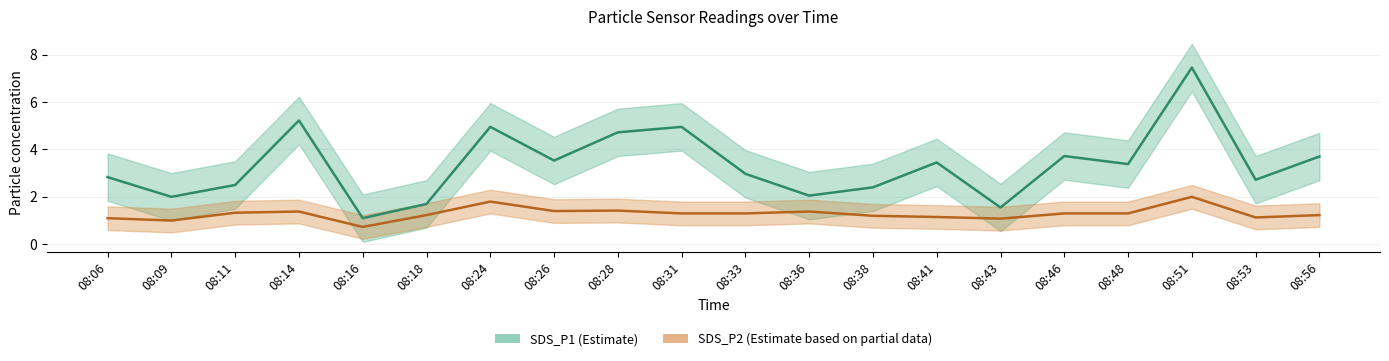

Reading right to left, transcribe all the data shown in this chart.

SDS_P1: 3.7	2.7	7.5	3.4	3.7	1.6	3.5	2.4	2.0	3.0	5.0	4.7	3.5	5.0	1.7	1.1	5.2	2.5	2.0	2.8
SDS_P2: 1.2	1.1	2.0	1.3	1.3	1.1	1.1	1.2	1.4	1.3	1.3	1.4	1.4	1.8	1.2	0.7	1.4	1.3	1.0	1.1
SDS_P1_upper: 4.7	3.7	8.4	4.4	4.7	2.5	4.5	3.4	3.0	4.0	6.0	5.7	4.5	6.0	2.7	2.1	6.2	3.5	3.0	3.8
SDS_P1_lower: 2.7	1.7	6.5	2.4	2.7	0.6	2.5	1.4	1.1	2.0	4.0	3.7	2.5	4.0	0.7	0.1	4.2	1.5	1.0	1.8
SDS_P2_upper: 1.7	1.6	2.5	1.8	1.8	1.6	1.6	1.7	1.9	1.8	1.8	1.9	1.9	2.3	1.7	1.2	1.9	1.8	1.5	1.6
SDS_P2_lower: 0.7	0.6	1.5	0.8	0.8	0.6	0.7	0.7	0.9	0.8	0.8	0.9	0.9	1.3	0.7	0.2	0.9	0.8	0.5	0.6